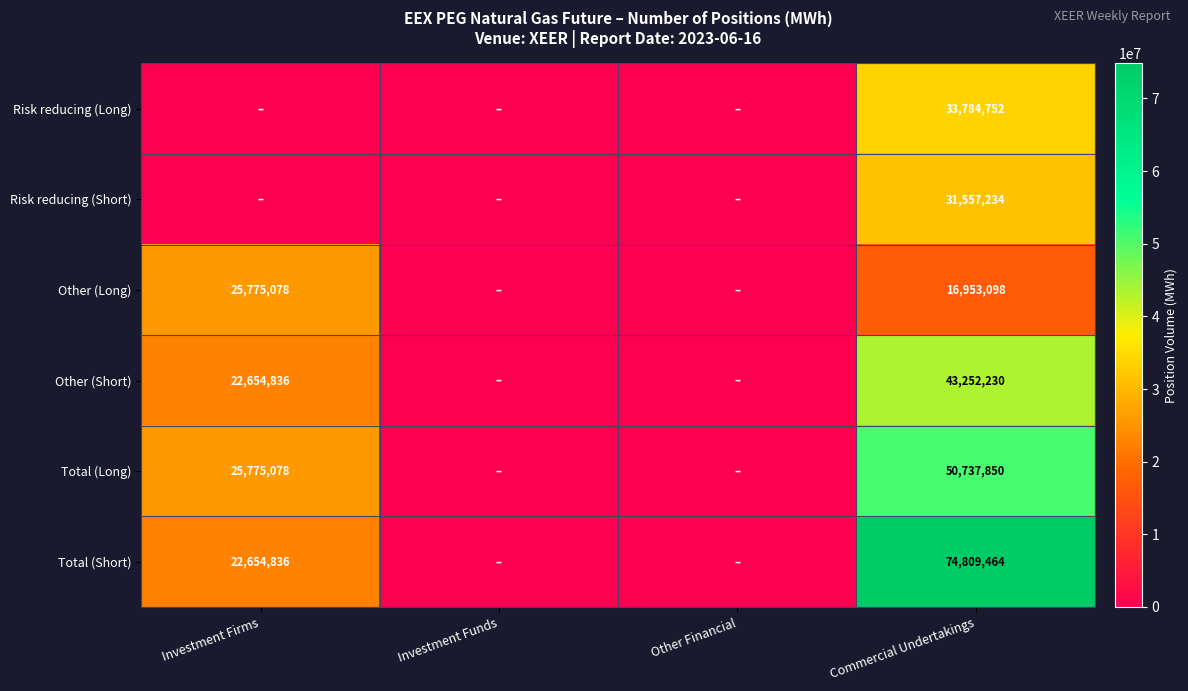

Is the value of Other (Short) at Investment Firms greater than the value of Total (Short) at Commercial Undertakings?

No